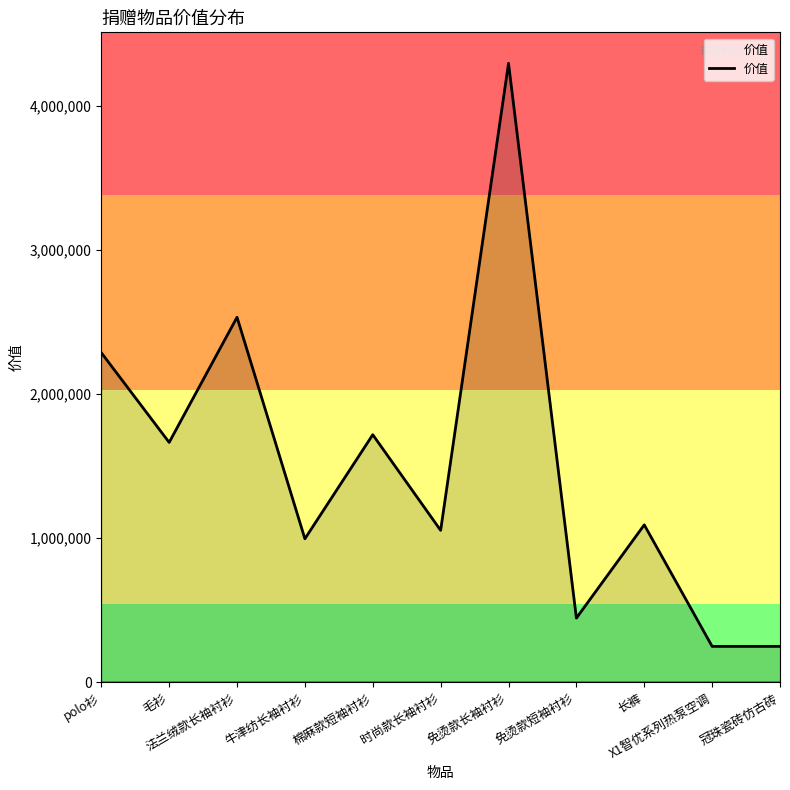

What is the maximum value shown in the chart?

4296028